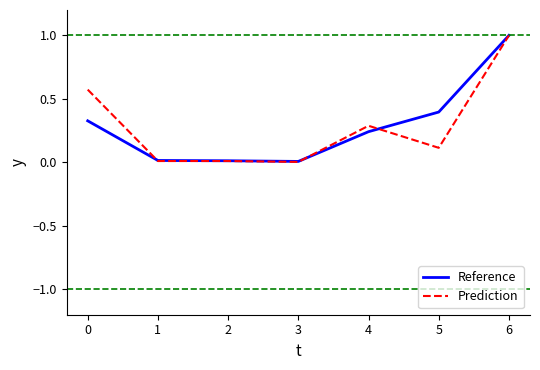

Is it true that Reference equals 1.0 at 6?

True